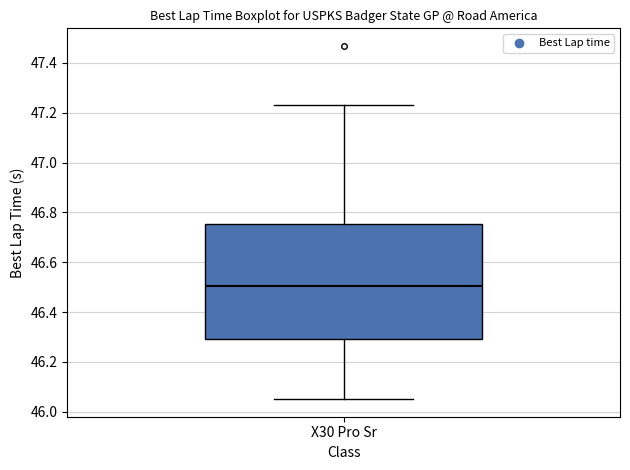

Where is the lower edge of the box for X30 Pro Sr on the y-axis? The values are not printed on the chart, so give them approximately, as read against the axis.

46.30